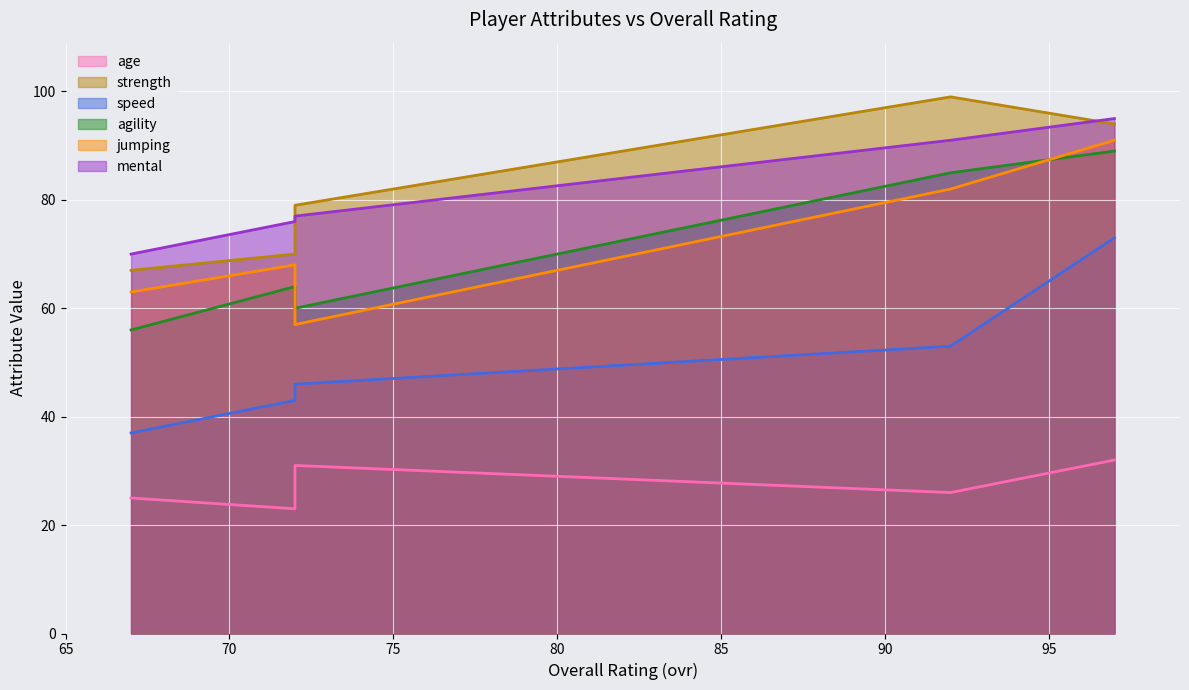

Where is age nearest to the value 27?

92